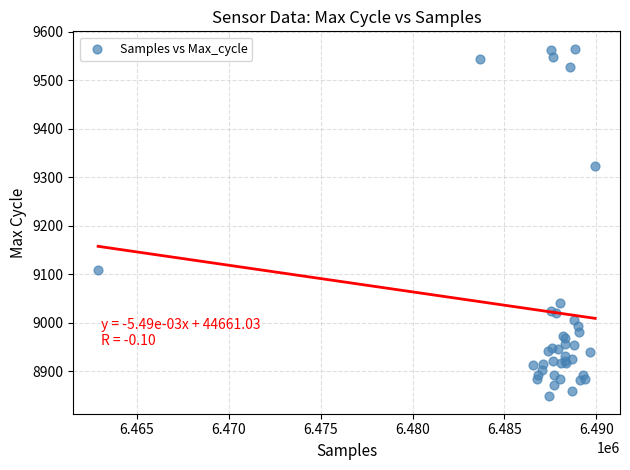

What Y value in the scatter plot is closest to 9206?

9108